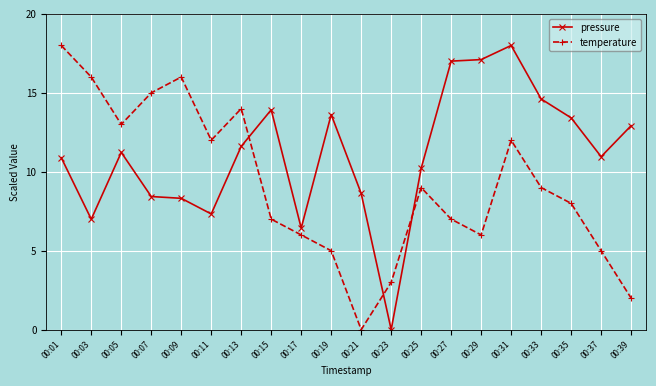

Between 00:01 and 00:25, which series saw the biggest shift?

temperature